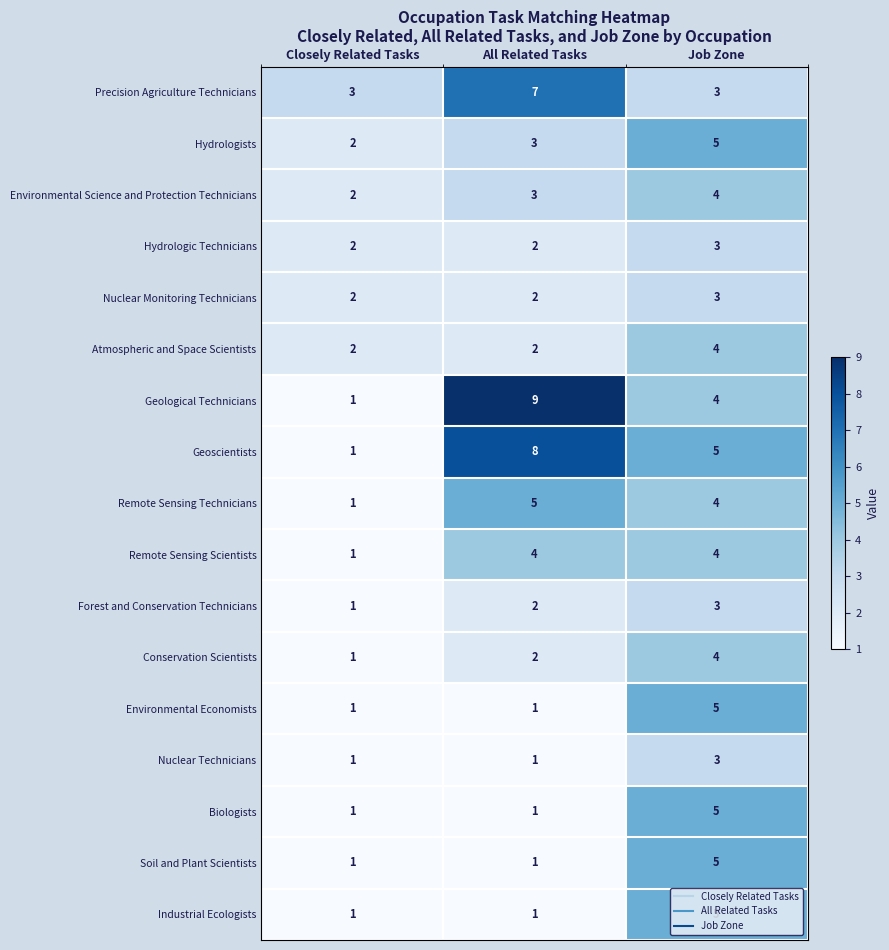

The value of Geological Technicians at Closely Related Tasks is 1. True or false?

True